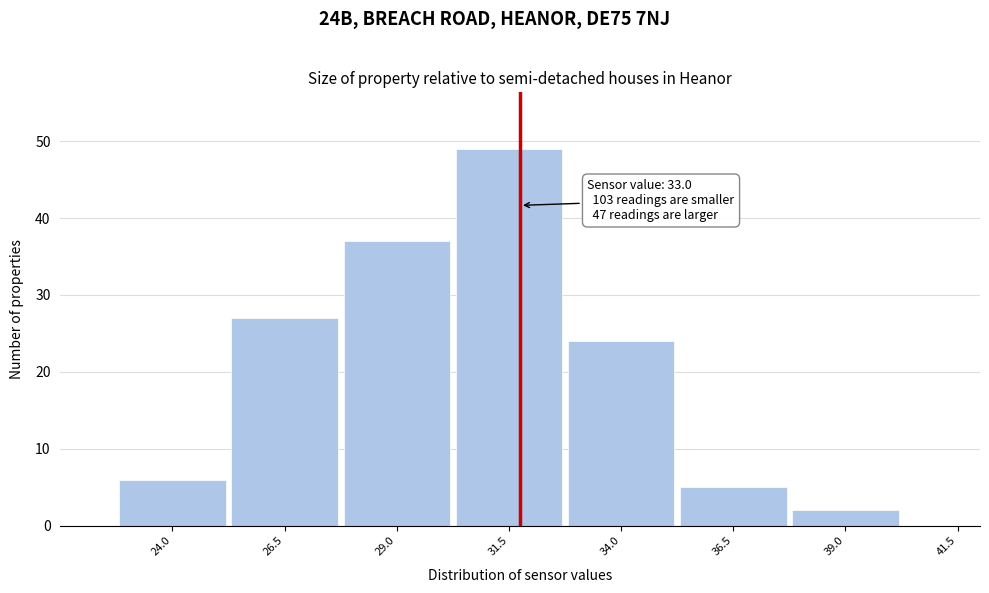

Reading right to left, extract all data points from this chart.

41.5=0	39.0=2	36.5=5	34.0=24	31.5=49	29.0=37	26.5=27	24.0=6